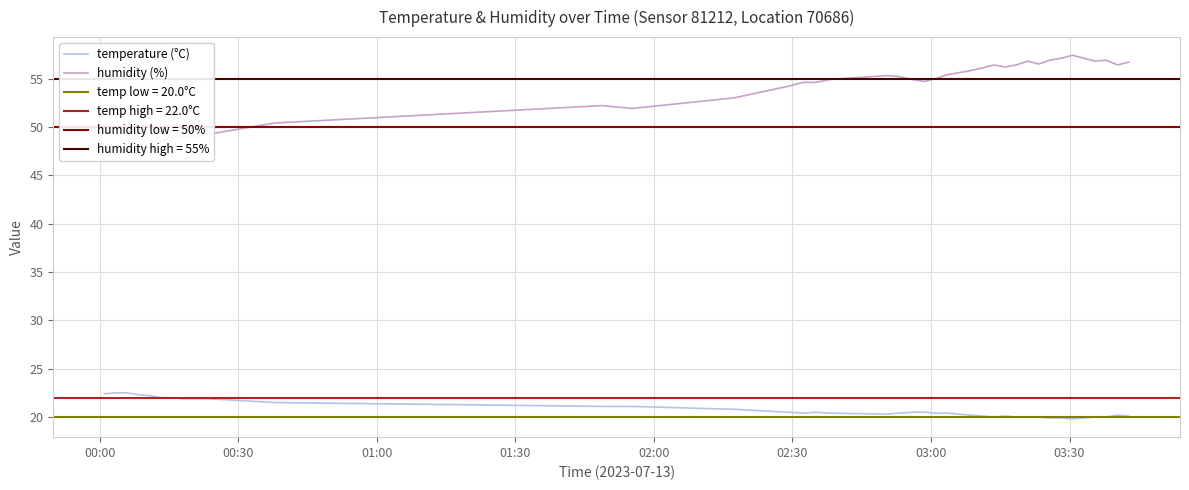

Count the number of categories in the chart.

40